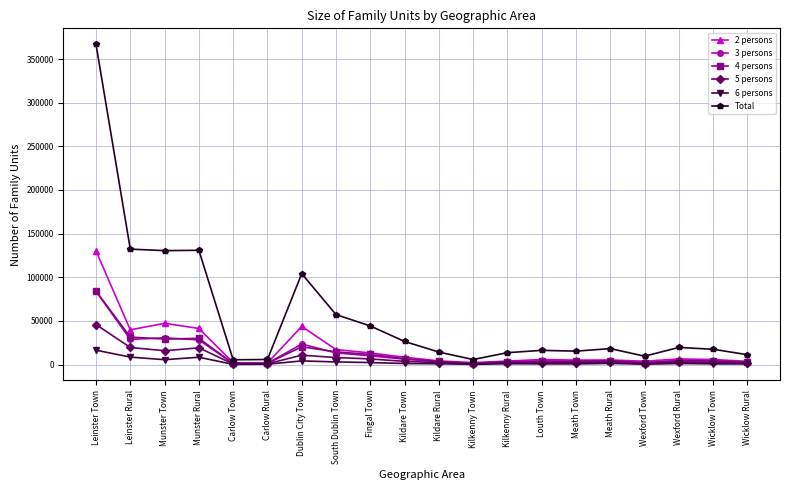

How many lines are shown in the chart?

6